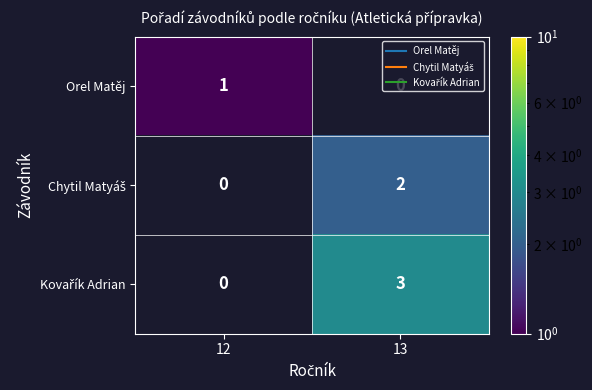

How many positive values does the Orel Matěj series have?

1